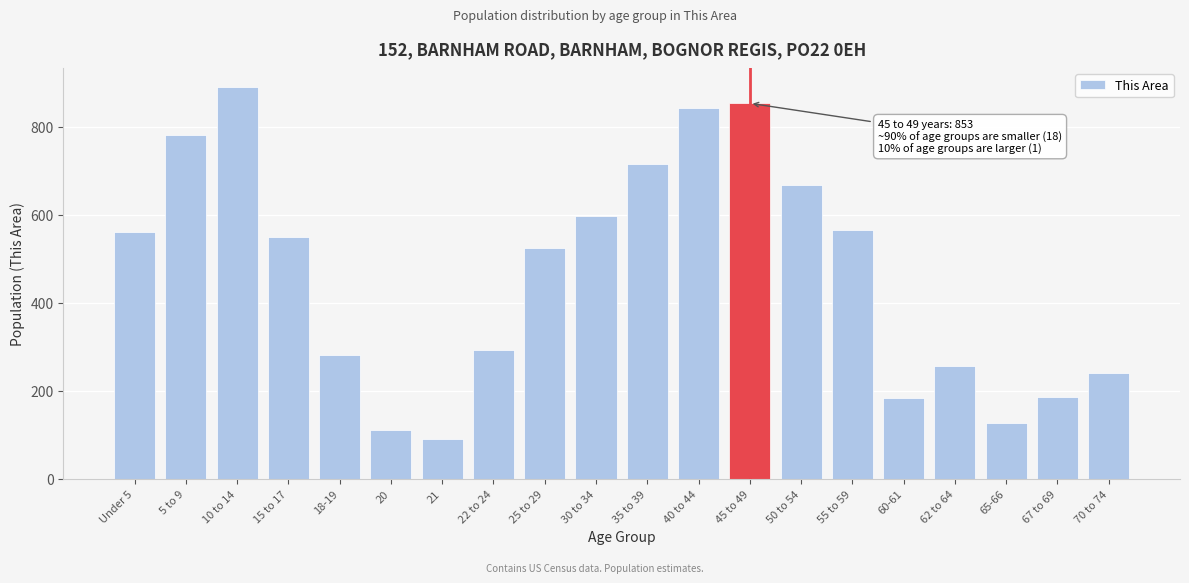

What is the label of the 5th bar from the left?

18-19